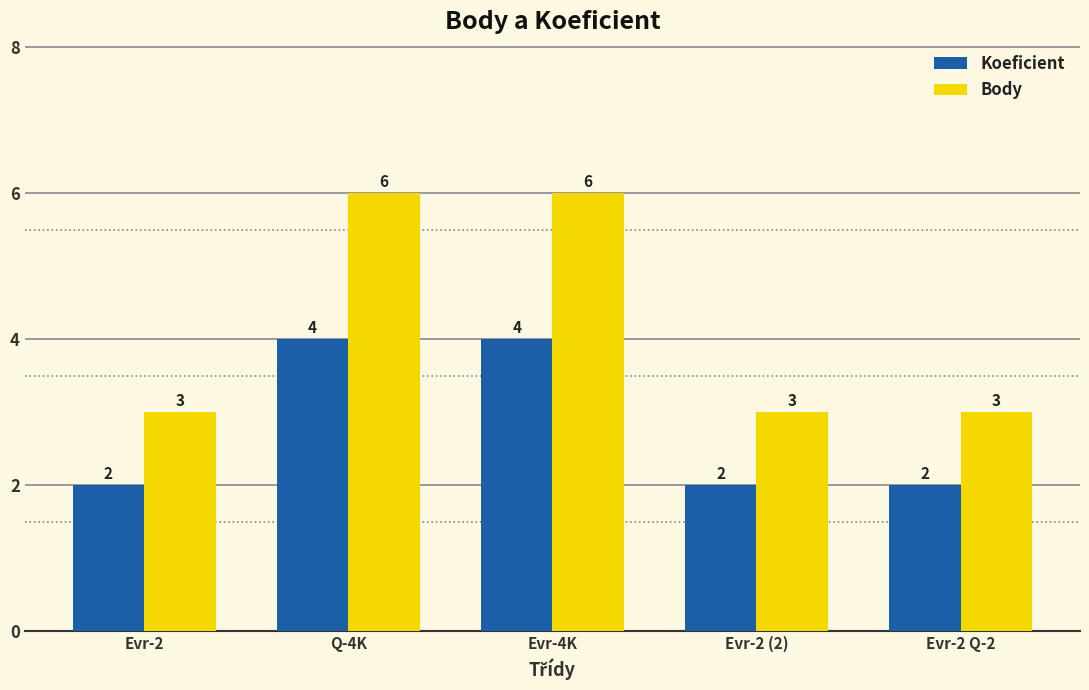

Between Q-4K and Evr-2 (2), which series saw the biggest shift?

Body